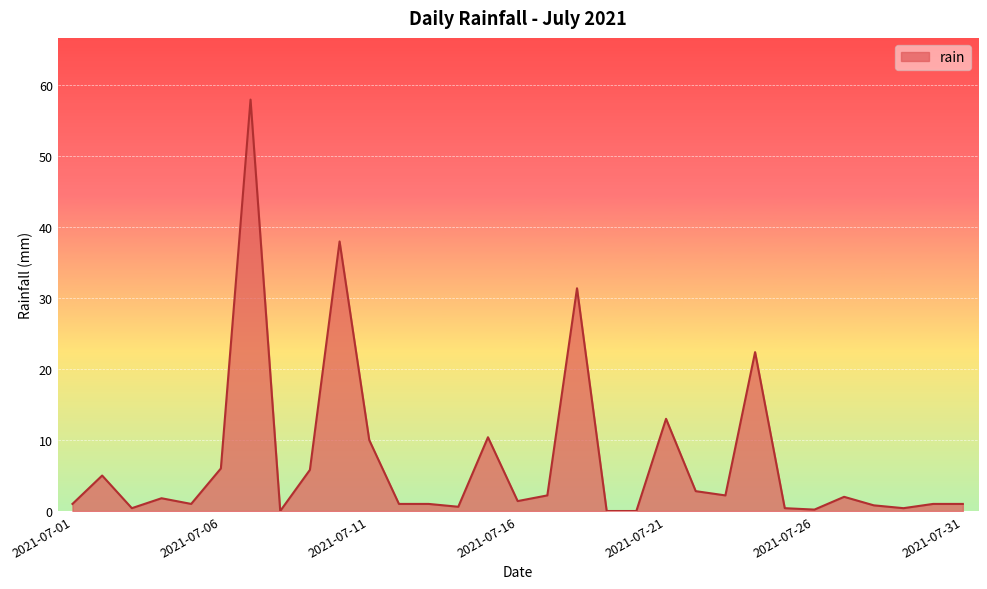

What is the maximum value shown in the chart?

58.0